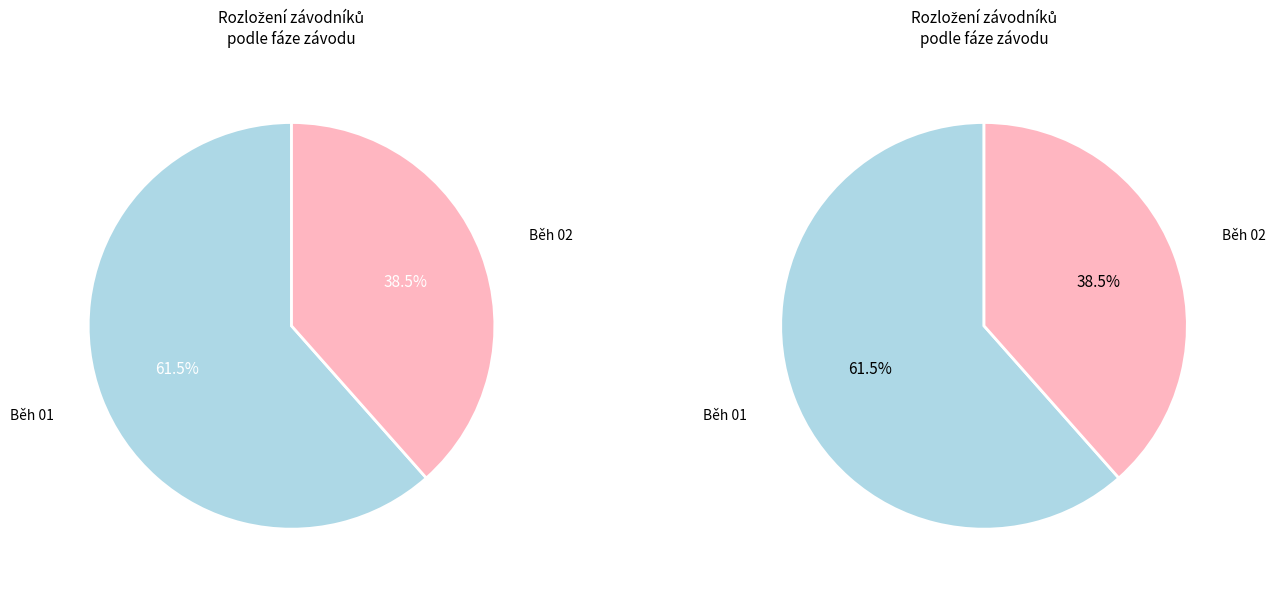

To the nearest percent, what percentage of the pie is Běh 01?

62%